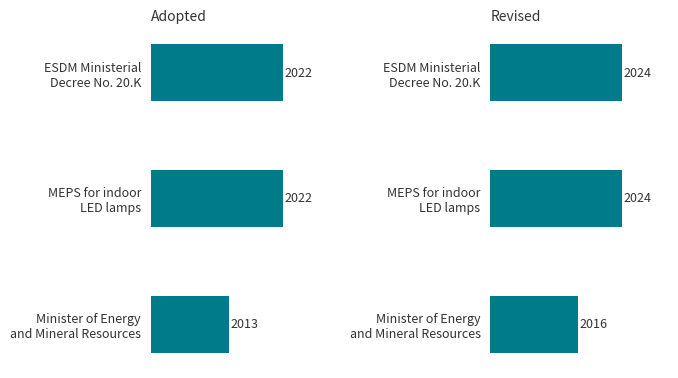

List the labels in order of Revised value, smallest first.

Minister of Energy and Mineral Resources, ESDM Ministerial Decree No. 20.K, MEPS for indoor LED lamps